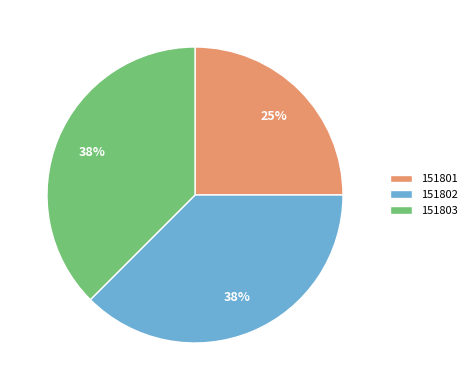

Combined, do 151801 and 151802 account for over 50%?

Yes